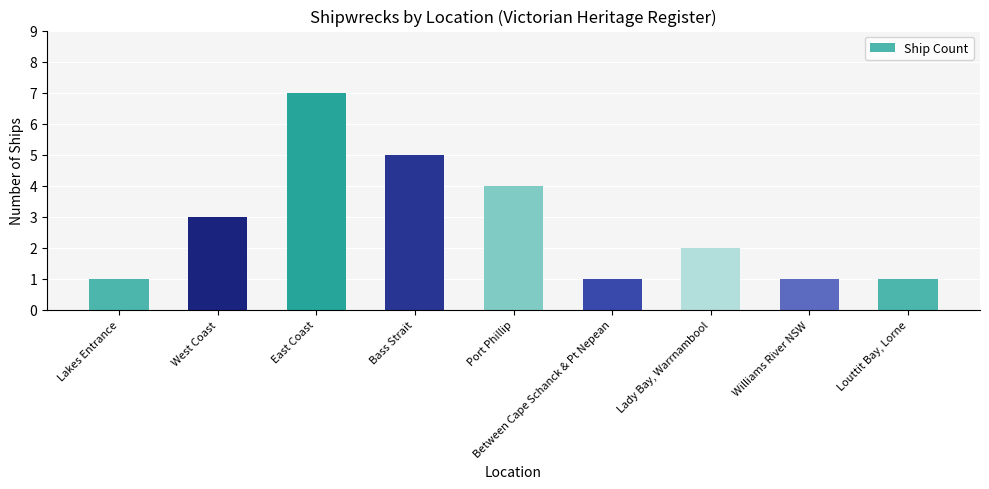

Between West Coast and East Coast, which is larger?

East Coast